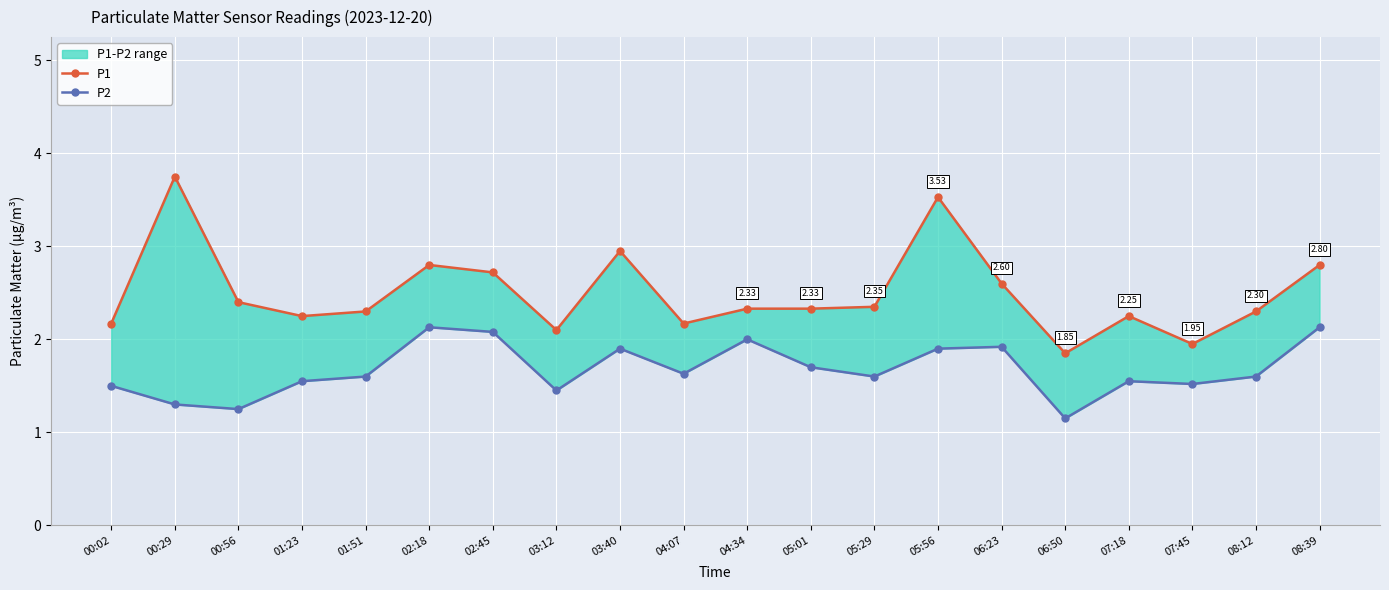

True or false: P2 and P1 cross at least once.

False